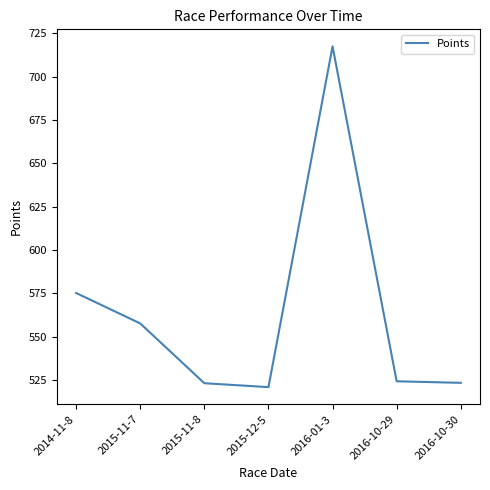

At which label does the data first exceed 524?

2014-11-8